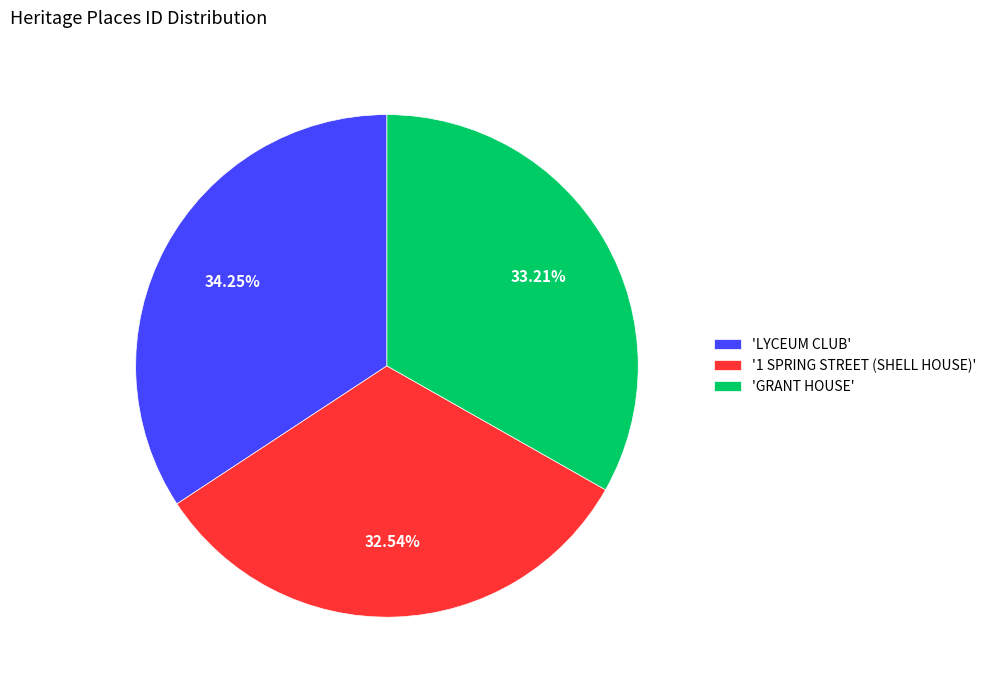

What is the ratio of the value at 'GRANT HOUSE' to the value at 'LYCEUM CLUB'?

1.0